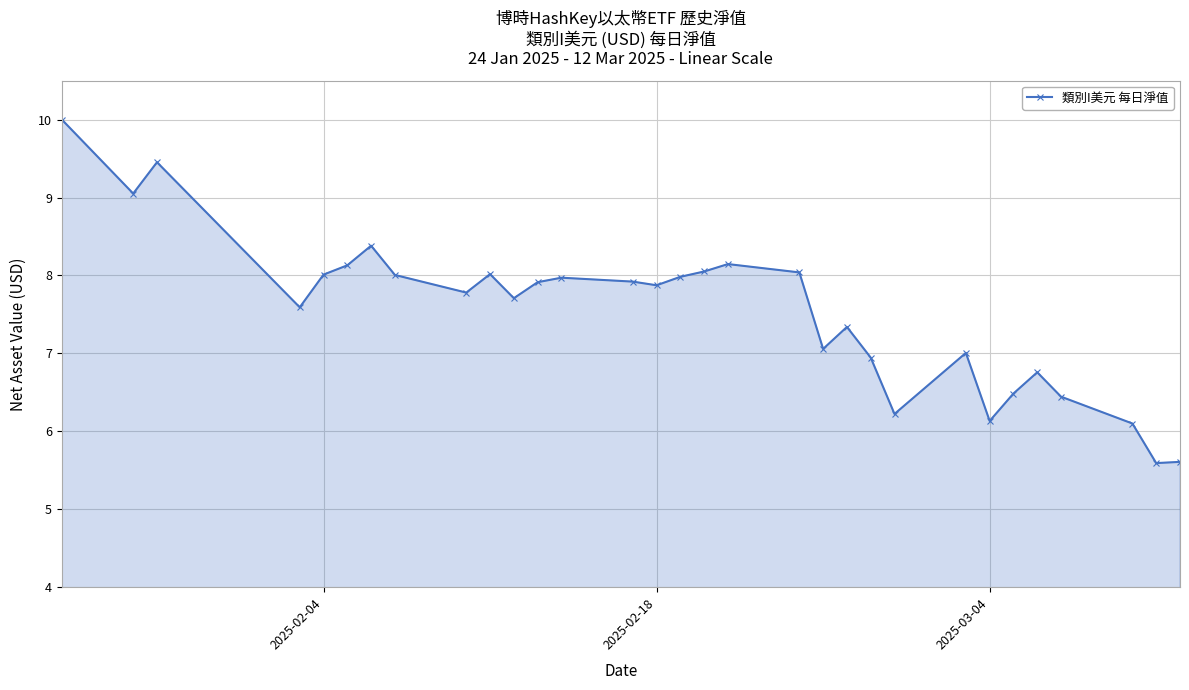

What is the value of the 22nd point from the left?

6.9